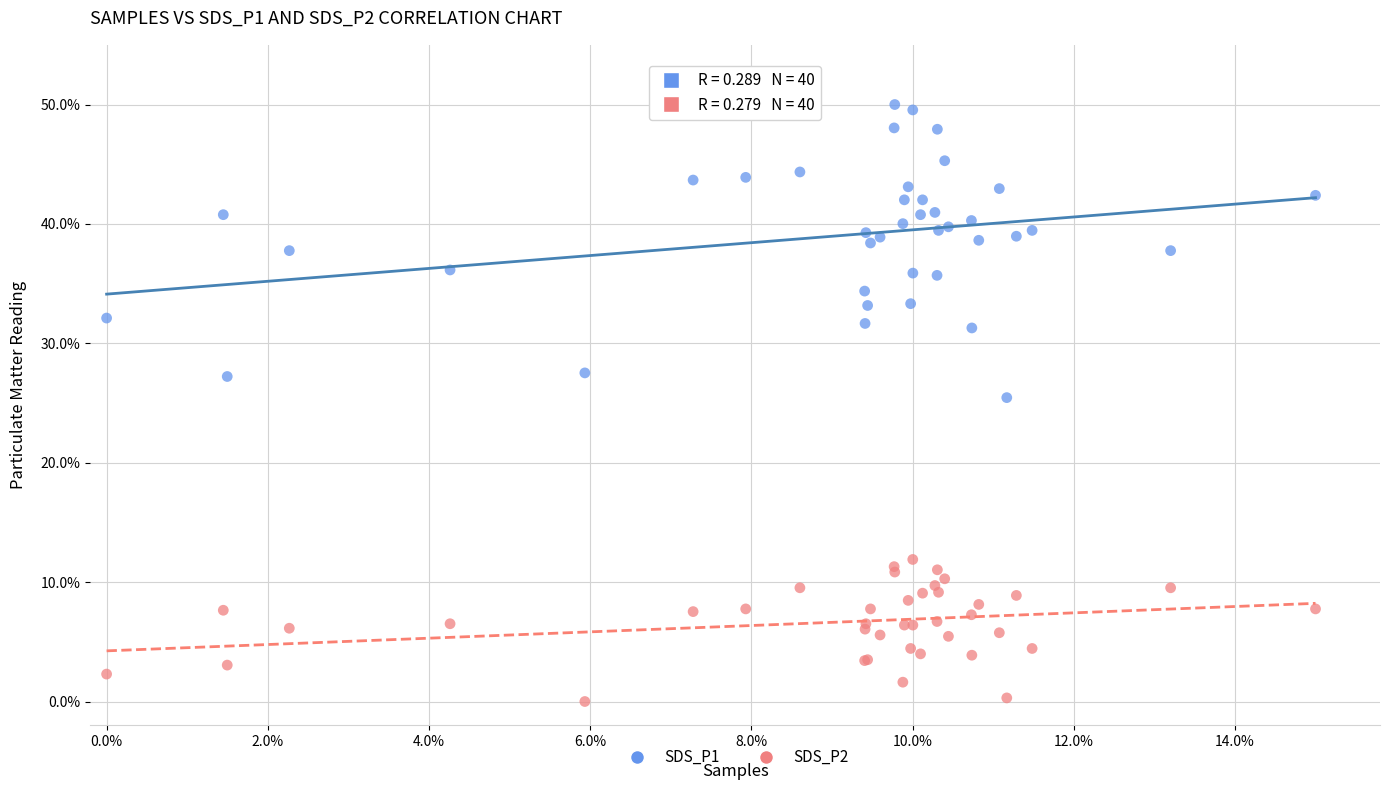

Which series contains the highest Y value?

SDS_P1